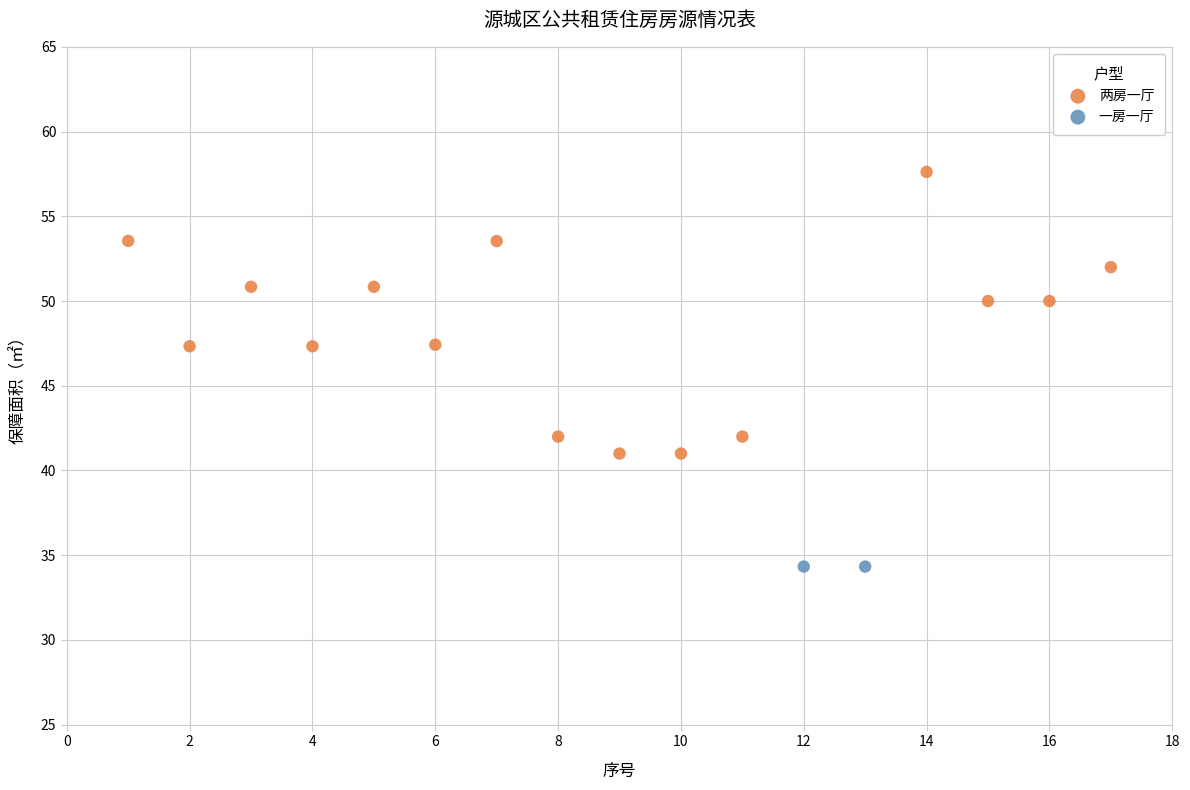

What are all the series names shown in the legend?

两房一厅, 一房一厅